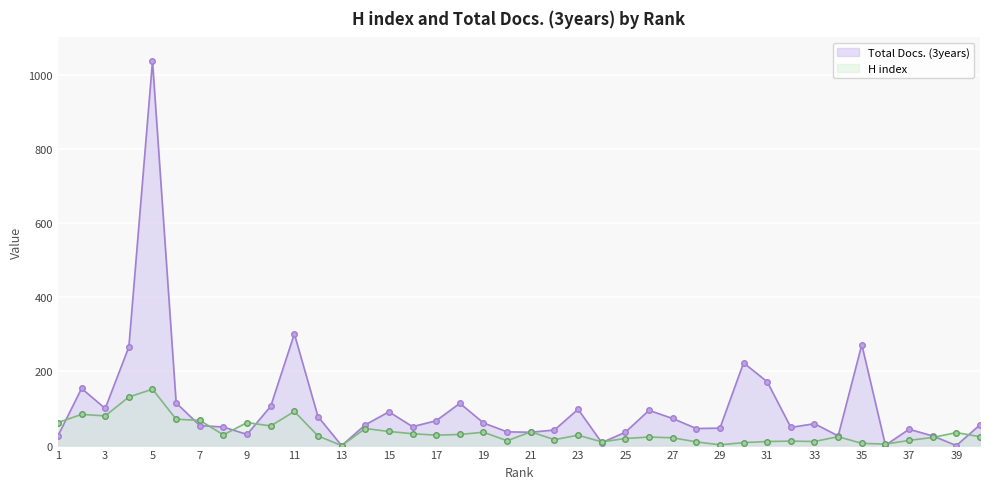

How many lines are shown in the chart?

2